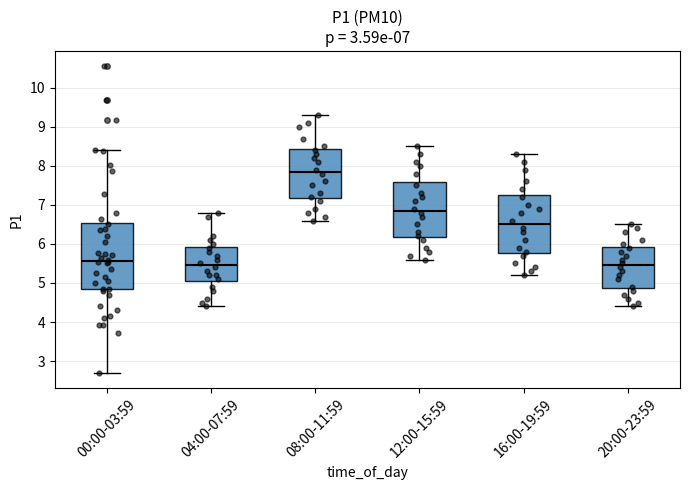

Comparing the boxes themselves (not the whiskers), which one is the tallest?

00:00-03:59